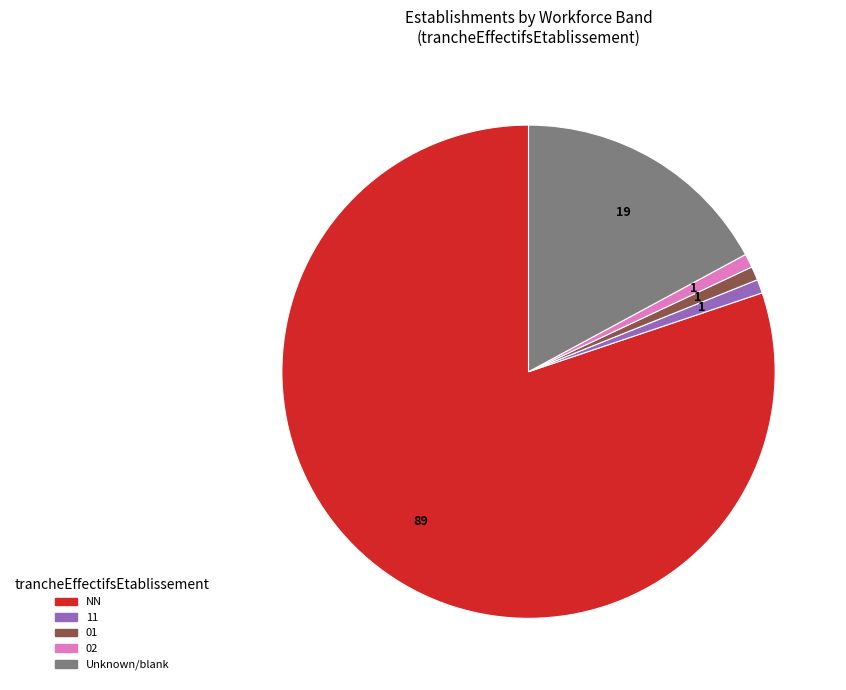

Is it true that 02 is 1% of the pie?

True